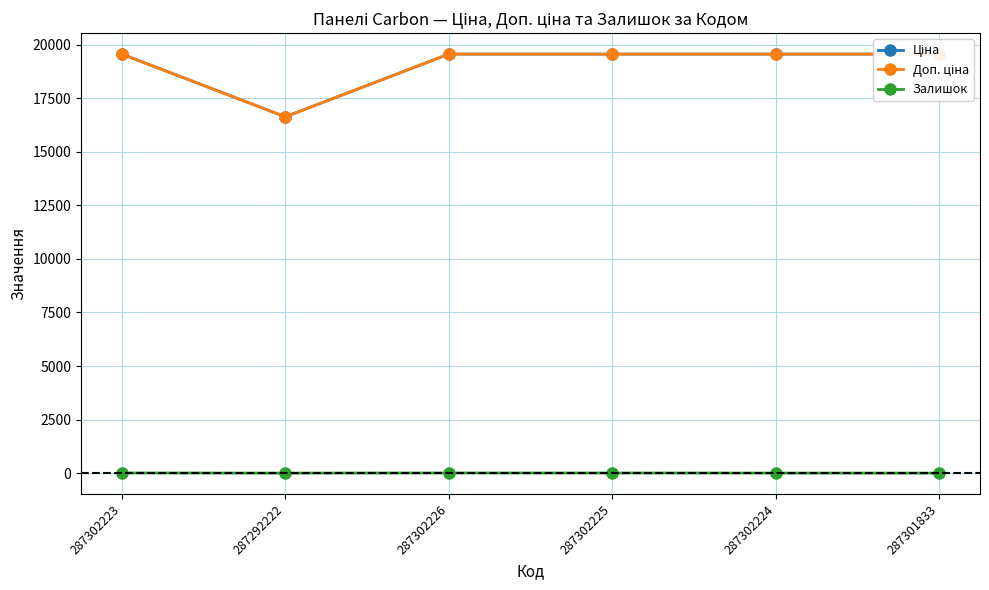

What position from the left is 287301833?

6